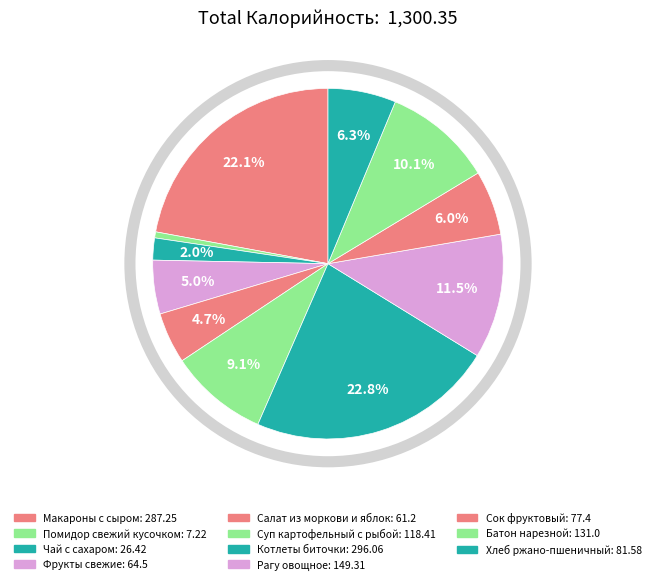

The Хлеб ржано-пшеничный slice represents 21% of the pie. True or false?

False